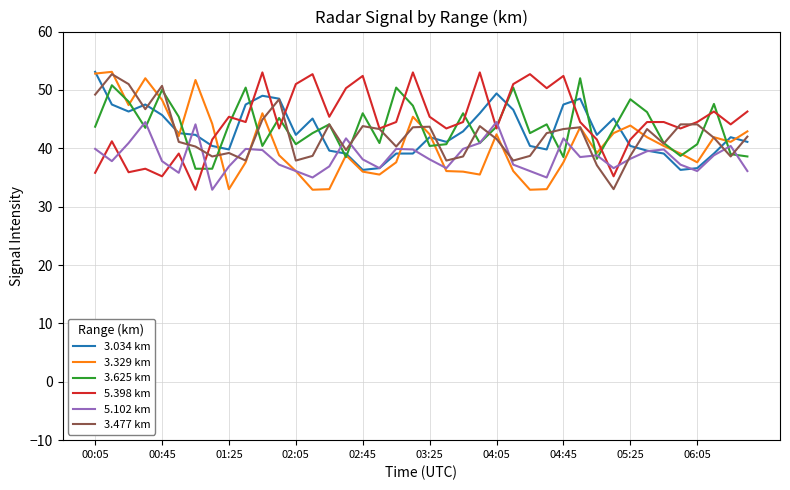

What is the highest value of the 5.398 km series?

53.0